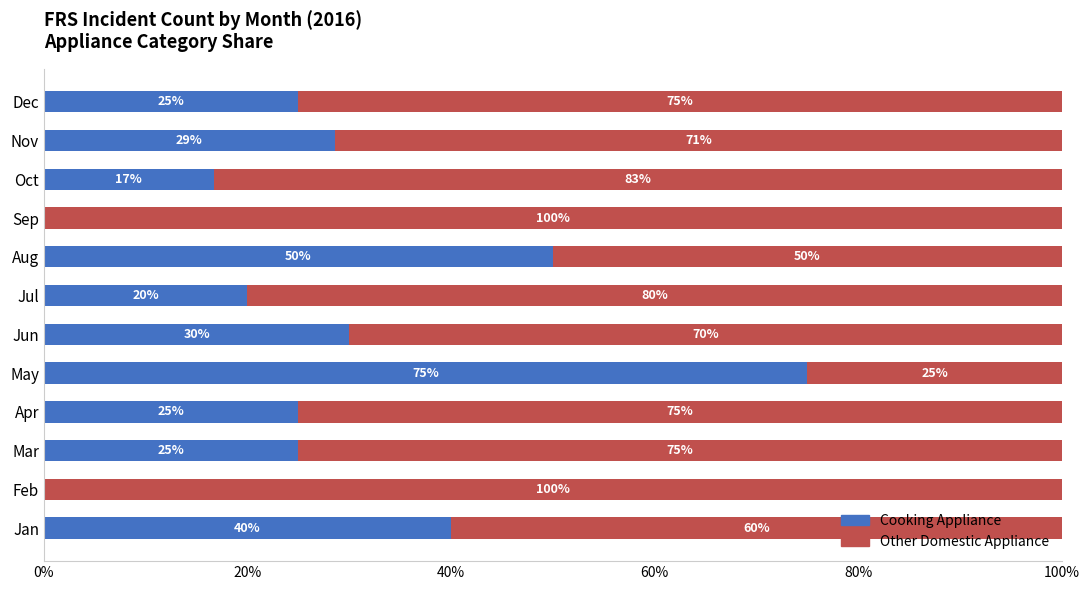

True or false: Cooking Appliance has a value of 33.4 at Dec.

False